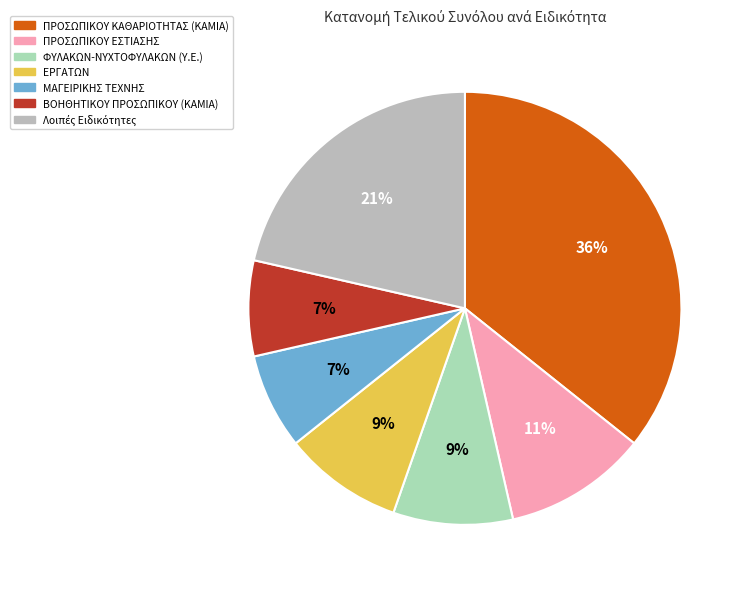

Count the number of slices in the pie.

7